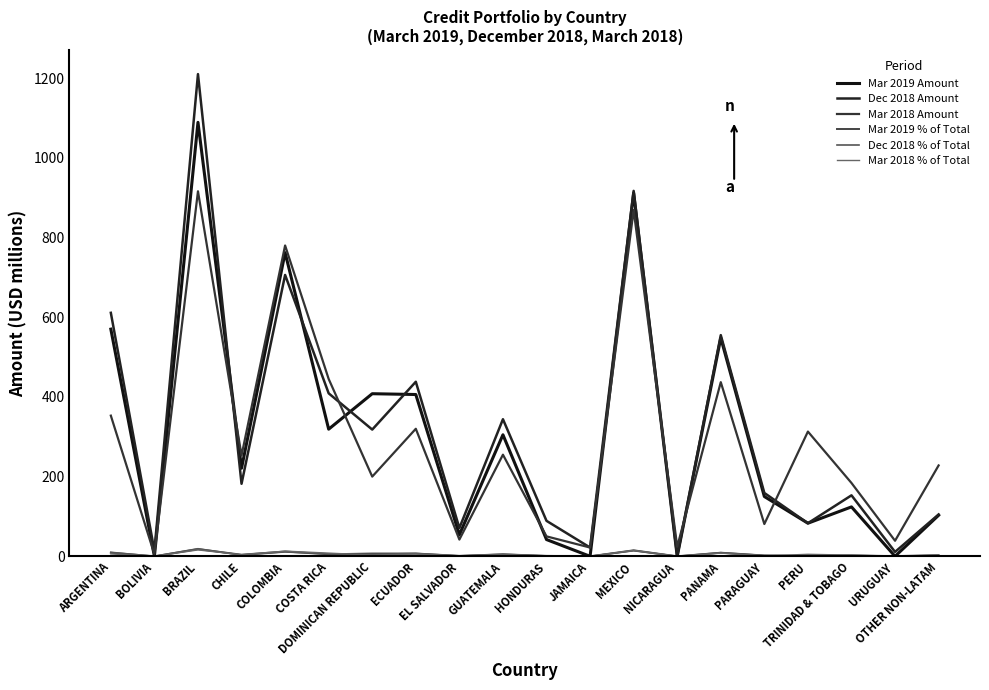

At COSTA RICA, list the series in order from largest to smallest.

Mar 2018 Amount, Dec 2018 Amount, Mar 2019 Amount, Mar 2018 % of Total, Dec 2018 % of Total, Mar 2019 % of Total